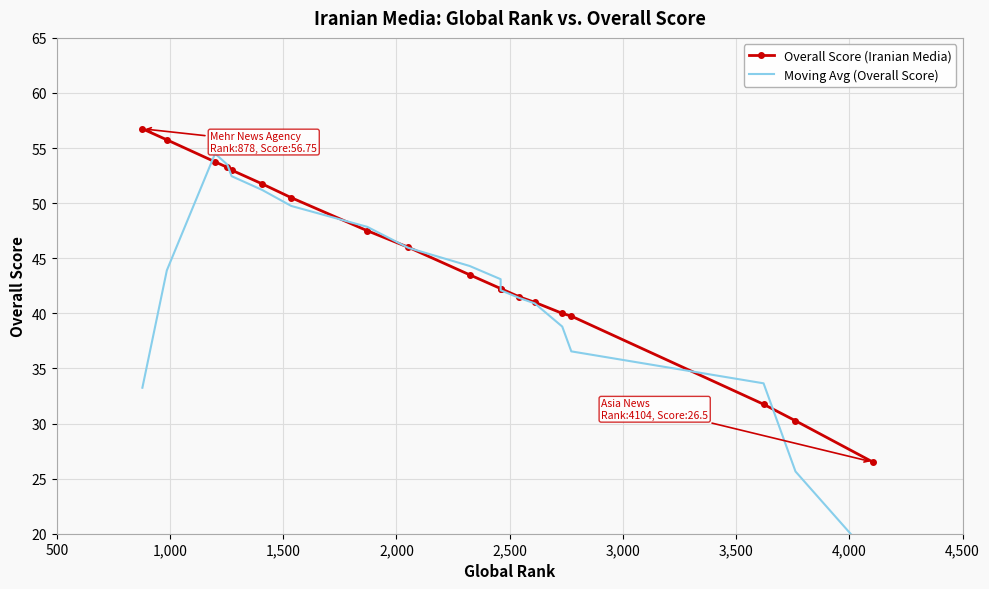

What is the difference between the second highest and second lowest values in the Moving Avg (Overall Score) series?

27.8